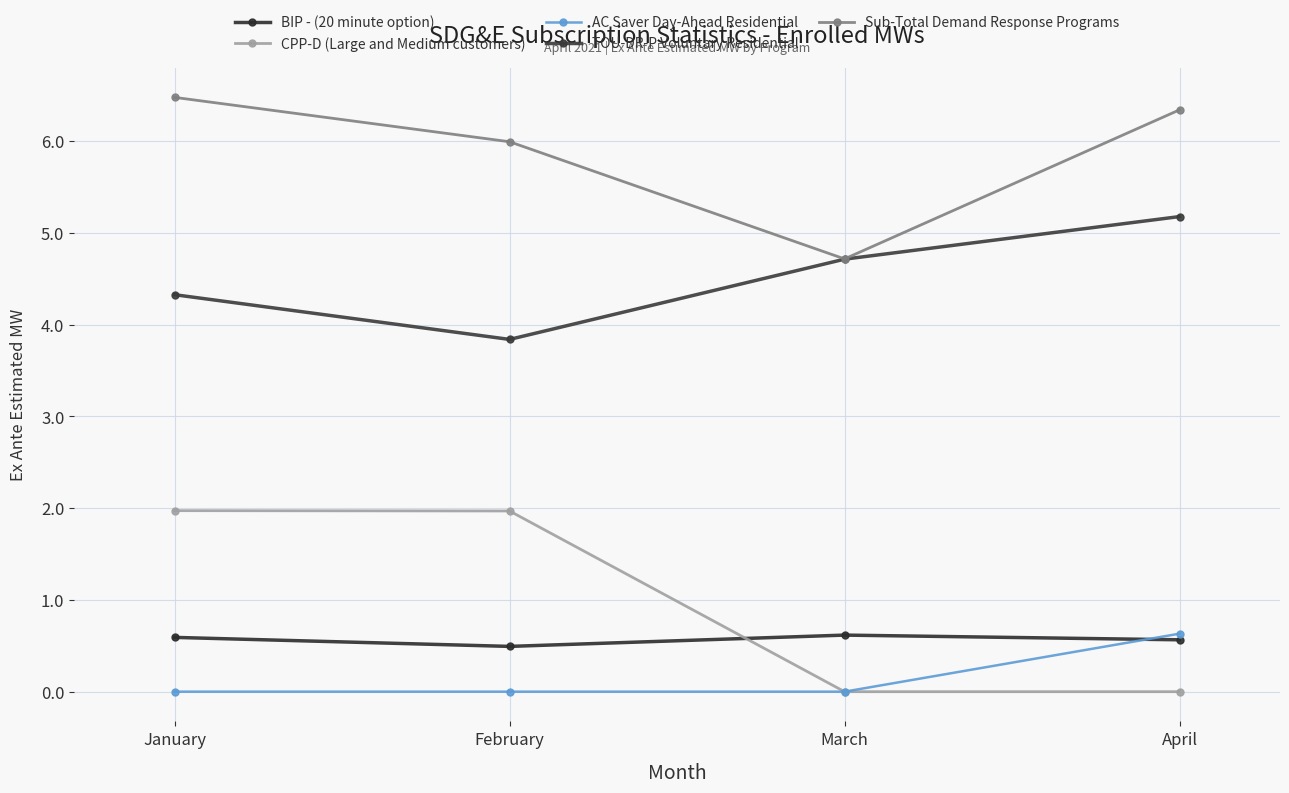

True or false: CPP-D (Large and Medium customers) has more than 2 points higher than both neighbors.

False